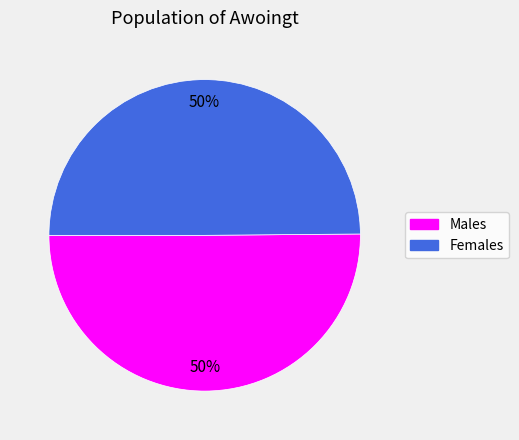

How many segments does this pie chart have?

2